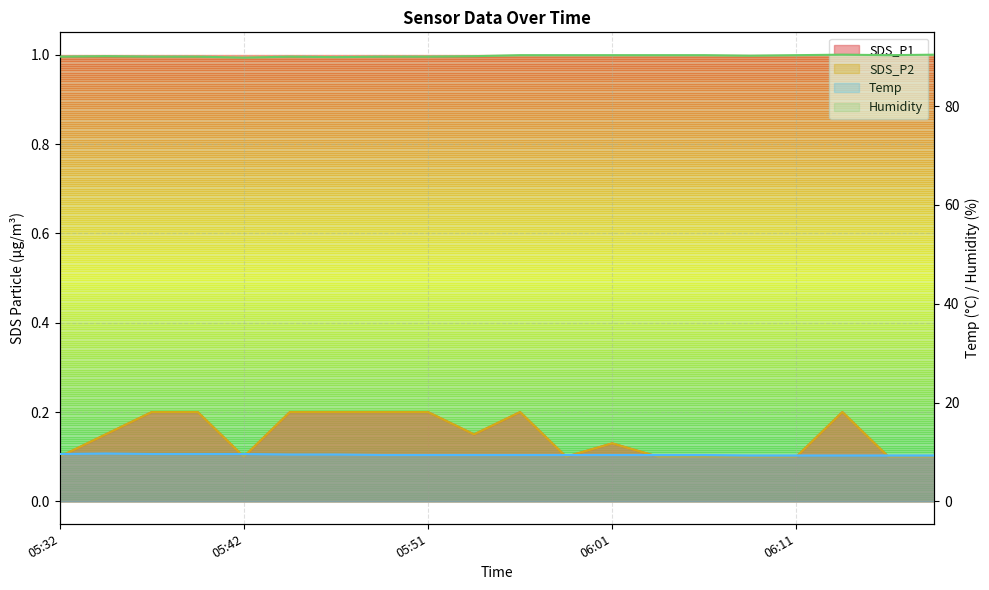

What is the difference between the Humidity values at 06:08 and 06:13?

0.2